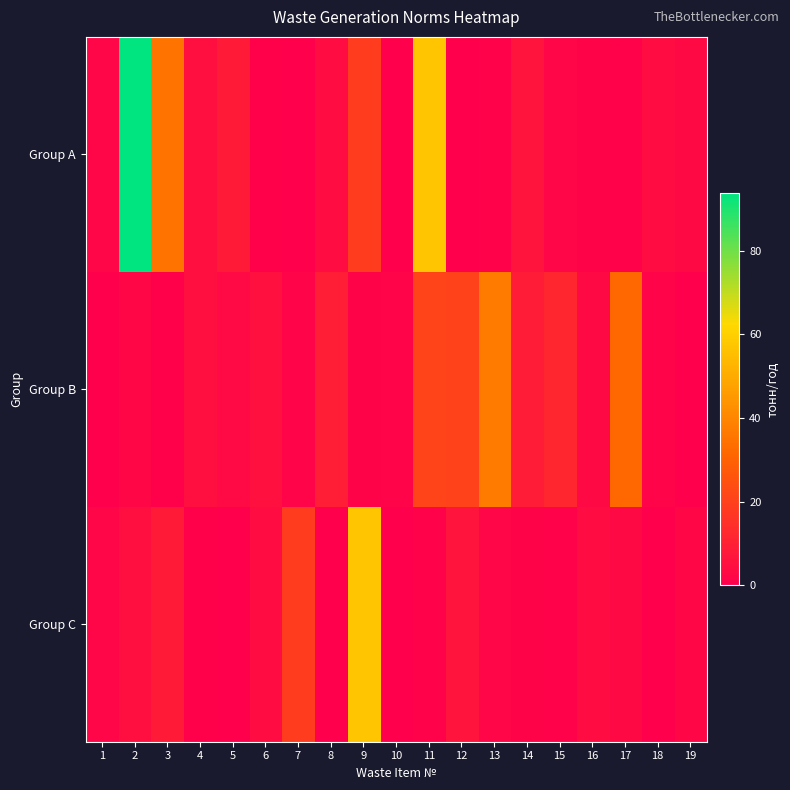

What is the spread (max minus min) of values at 15?

10.8